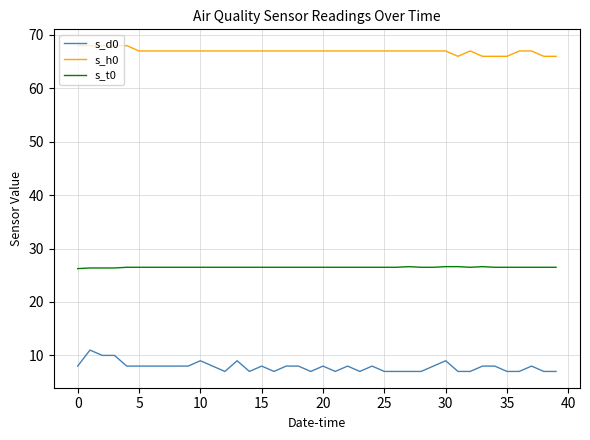

Count the number of categories in the chart.

40